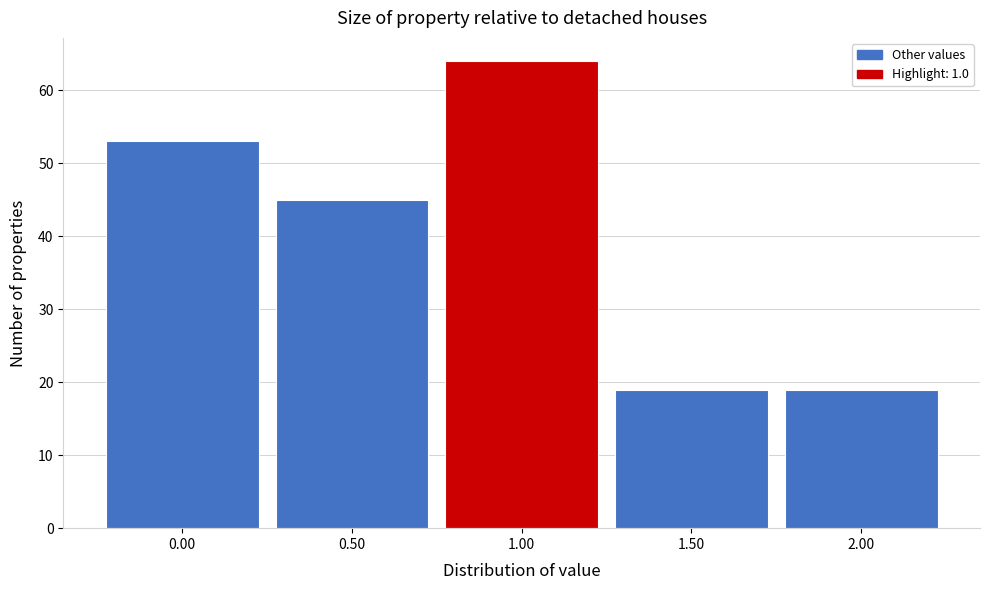

Reading left to right, list every bar in this chart as the range it spans on the x-axis followed by its height. The values are not printed on the chart, so give them approximately, as read against the axis.

-0.25 to 0.25: 53
0.25 to 0.75: 45
0.75 to 1.25: 64
1.25 to 1.75: 19
1.75 to 2.25: 19